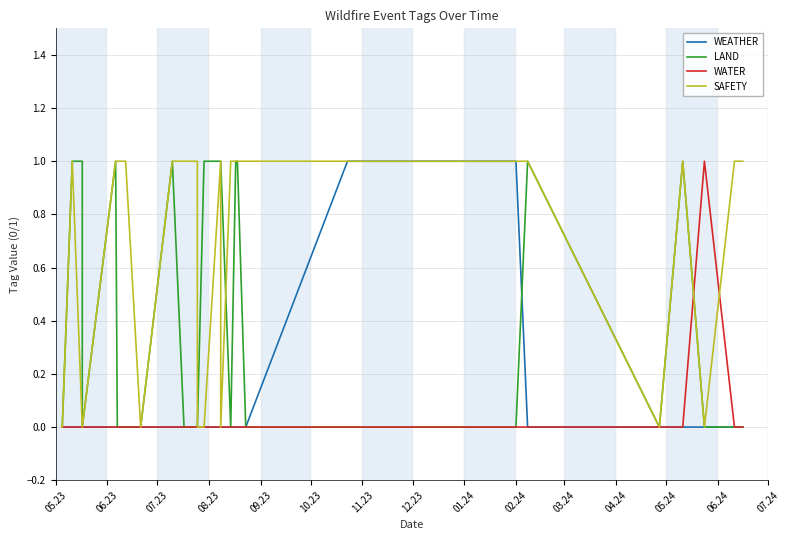

Which category has the highest value in the SAFETY series?

06.23